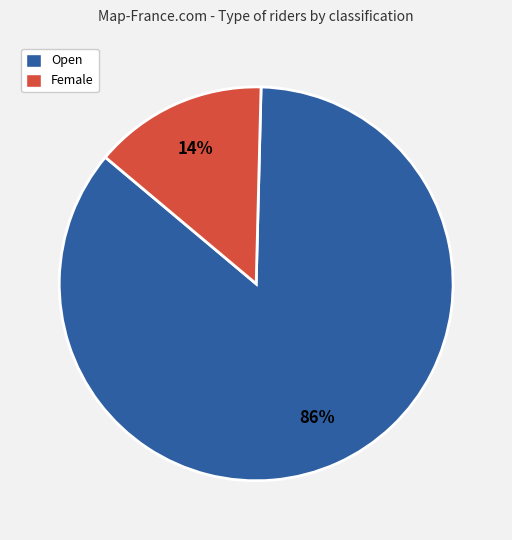

Which category has the smallest portion of the pie?

Female